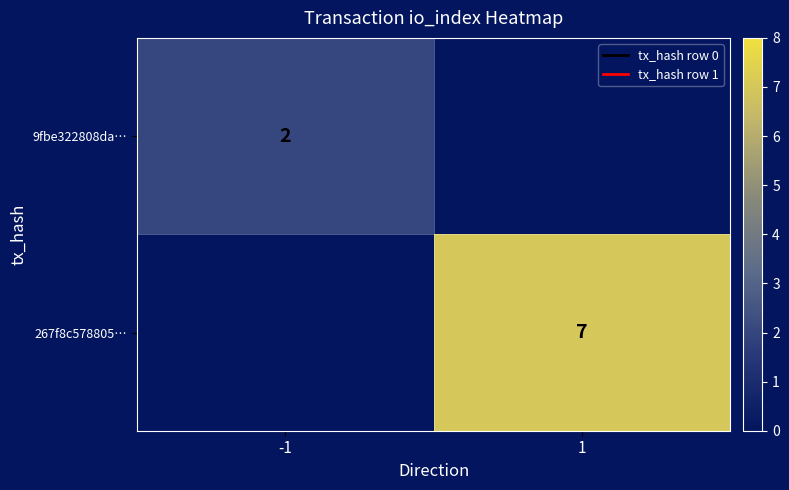

Is the value of 9fbe322808da… at -1 greater than the value of 267f8c578805… at 1?

No